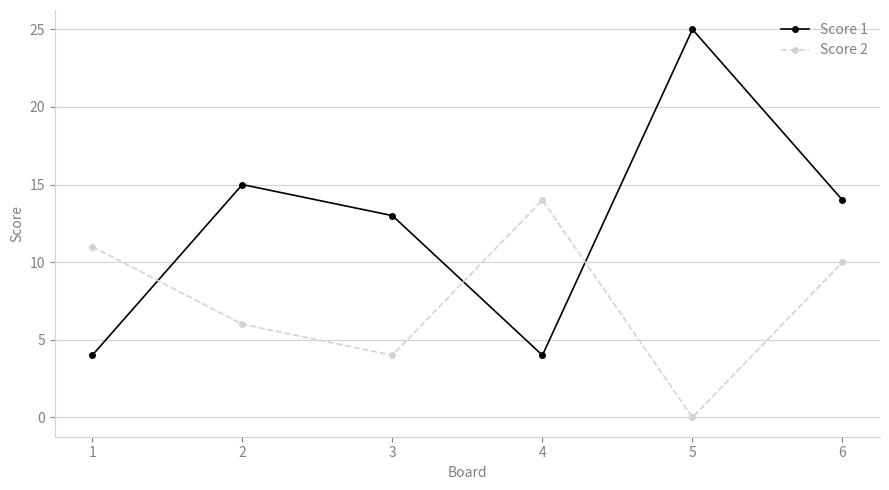

What is the difference between the maximum and minimum values in the Score 1 series?

21